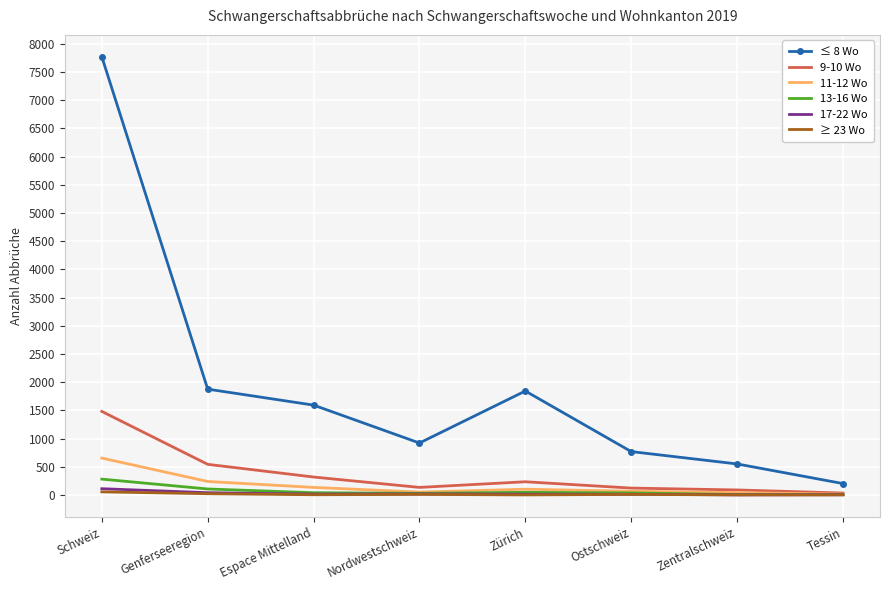

What is the average value of the 11-12 Wo series?

164